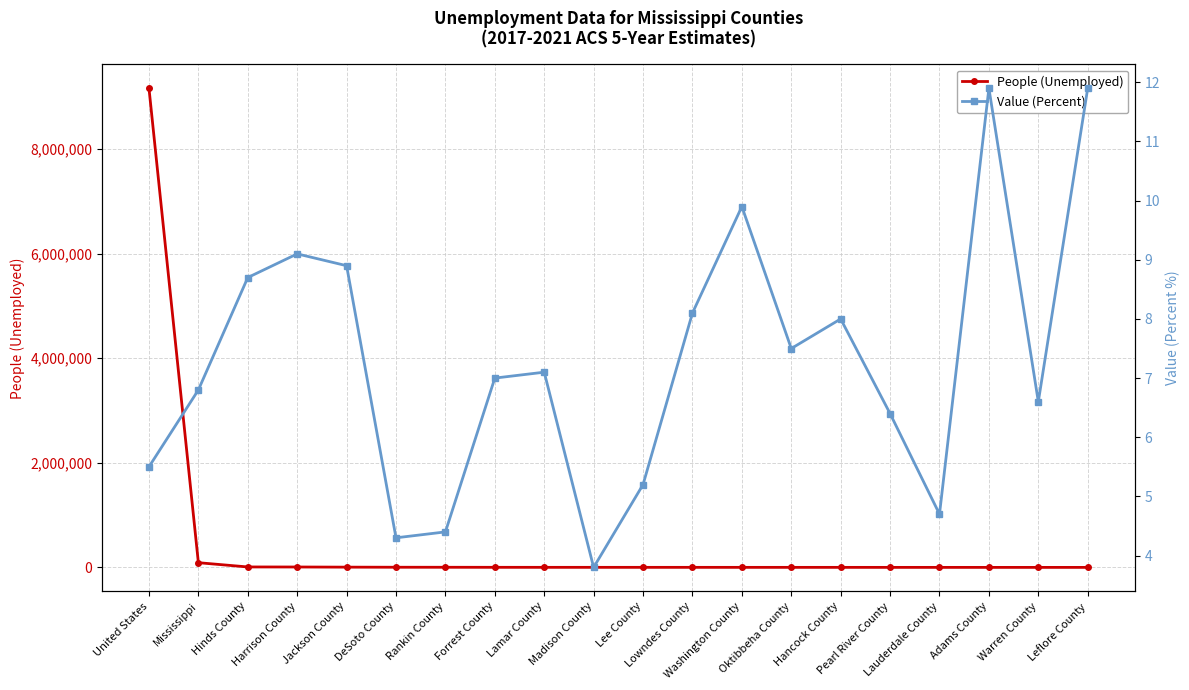

Reading left to right, list all the values displayed in this chart.

People (Unemployed): United States=9161615.0	Mississippi=91177.0	Hinds County=9608.0	Harrison County=8748.0	Jackson County=5960.0	DeSoto County=4107.0	Rankin County=3532.0	Forrest County=2661.0	Lamar County=2233.0	Madison County=2149.0	Lee County=2129.0	Lowndes County=2105.0	Washington County=1893.0	Oktibbeha County=1804.0	Hancock County=1708.0	Pearl River County=1543.0	Lauderdale County=1467.0	Adams County=1362.0	Warren County=1350.0	Leflore County=1338.0
Value (Percent): United States=5.5	Mississippi=6.8	Hinds County=8.7	Harrison County=9.1	Jackson County=8.9	DeSoto County=4.3	Rankin County=4.4	Forrest County=7.0	Lamar County=7.1	Madison County=3.8	Lee County=5.2	Lowndes County=8.1	Washington County=9.9	Oktibbeha County=7.5	Hancock County=8.0	Pearl River County=6.4	Lauderdale County=4.7	Adams County=11.9	Warren County=6.6	Leflore County=11.9